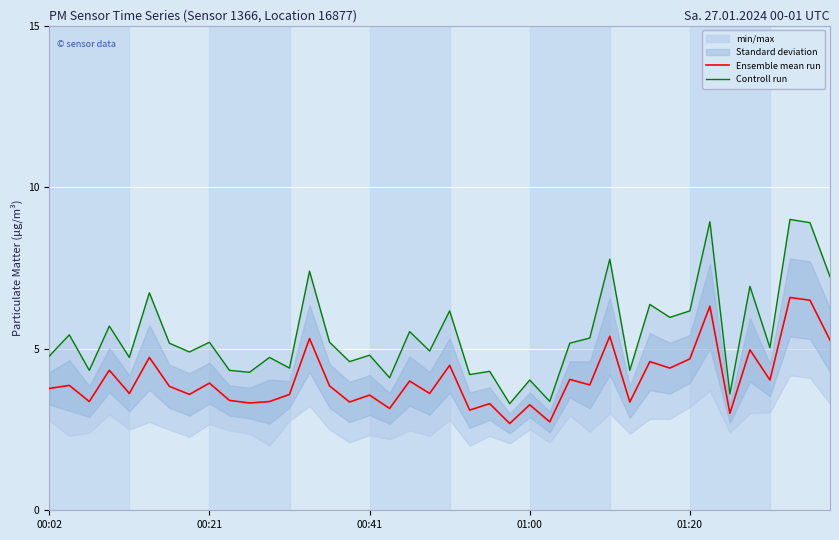

What is the lowest value of the Ensemble mean run series?

2.7